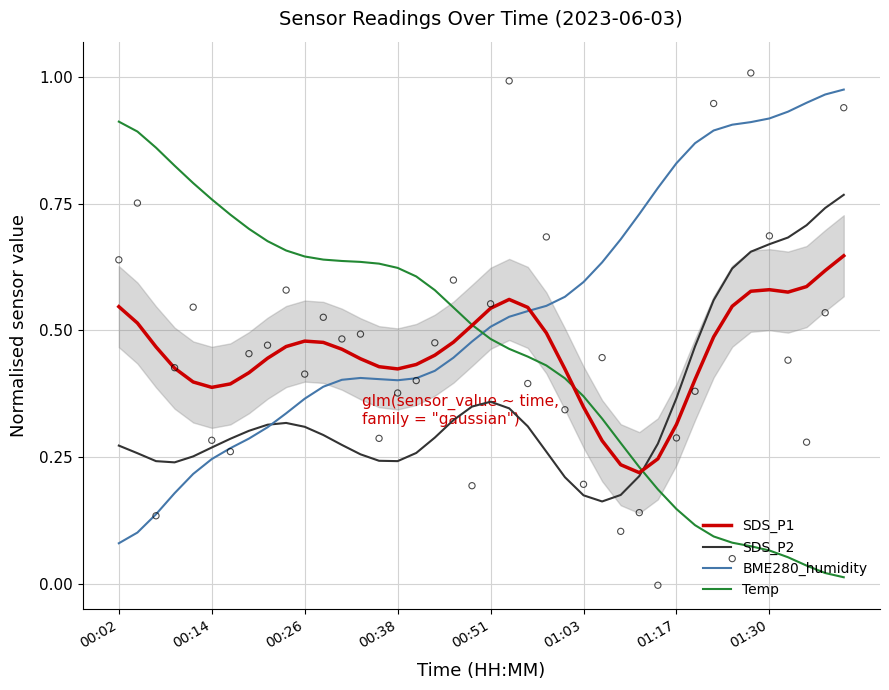

Is the value of SDS_P1 at 00:02 greater than the value of Temp at 01:30?

Yes